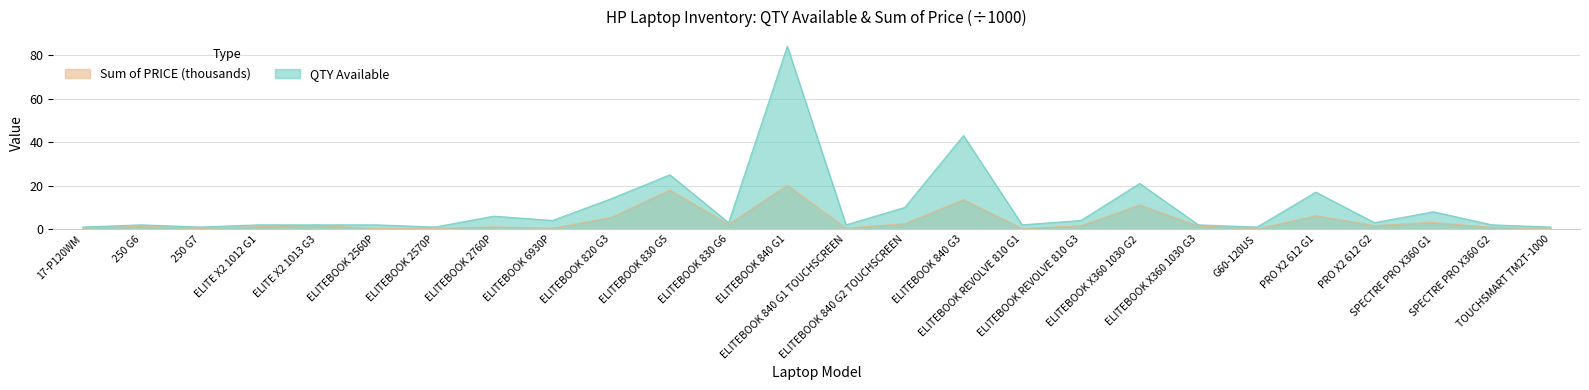

What are all the series names shown in the legend?

Sum of PRICE (thousands), QTY Available